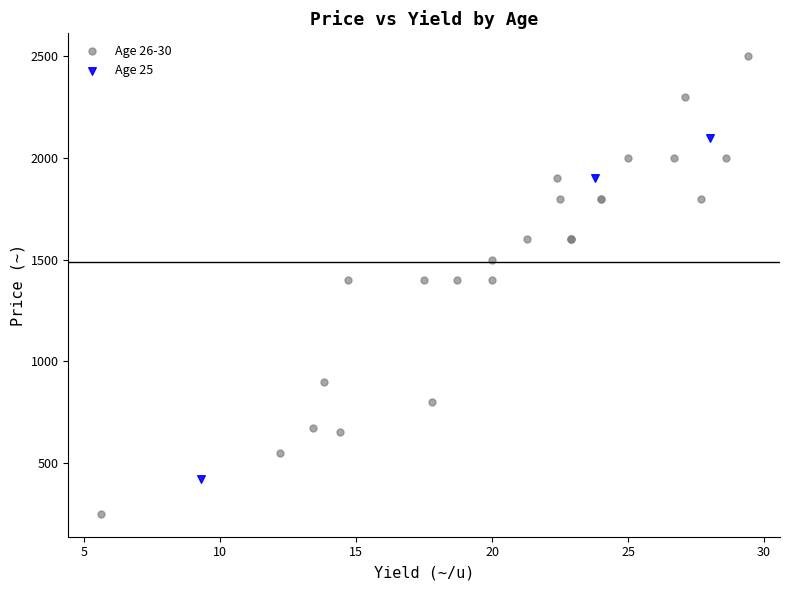

Which series contains the lowest Y value?

Age 26-30